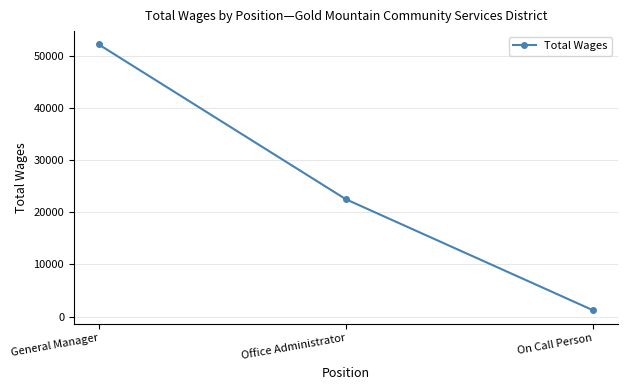

At which category does the chart reach its minimum across all series?

On Call Person